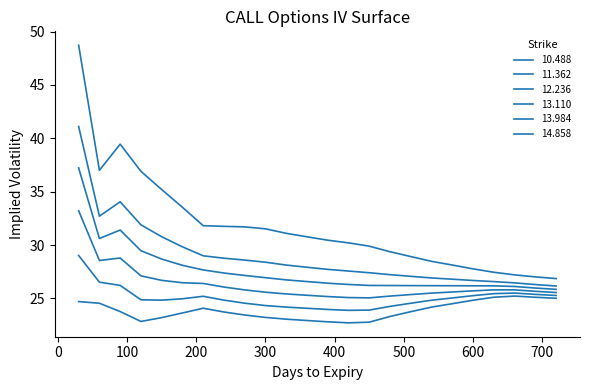

Does the chart have visible grid lines?

No